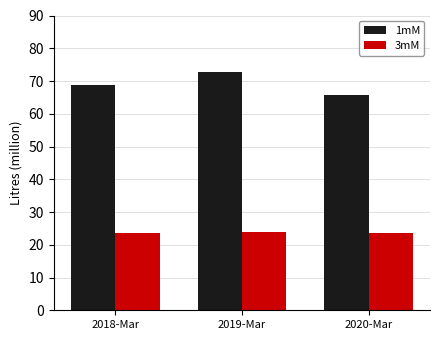

How many bars are there in each group?

2